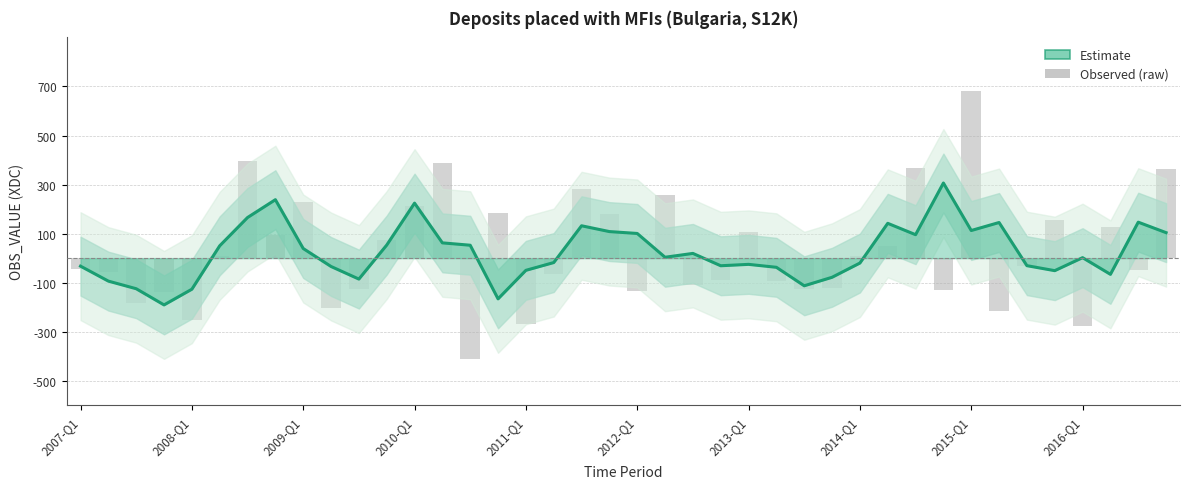

Between 11 and 29, which is larger?

29